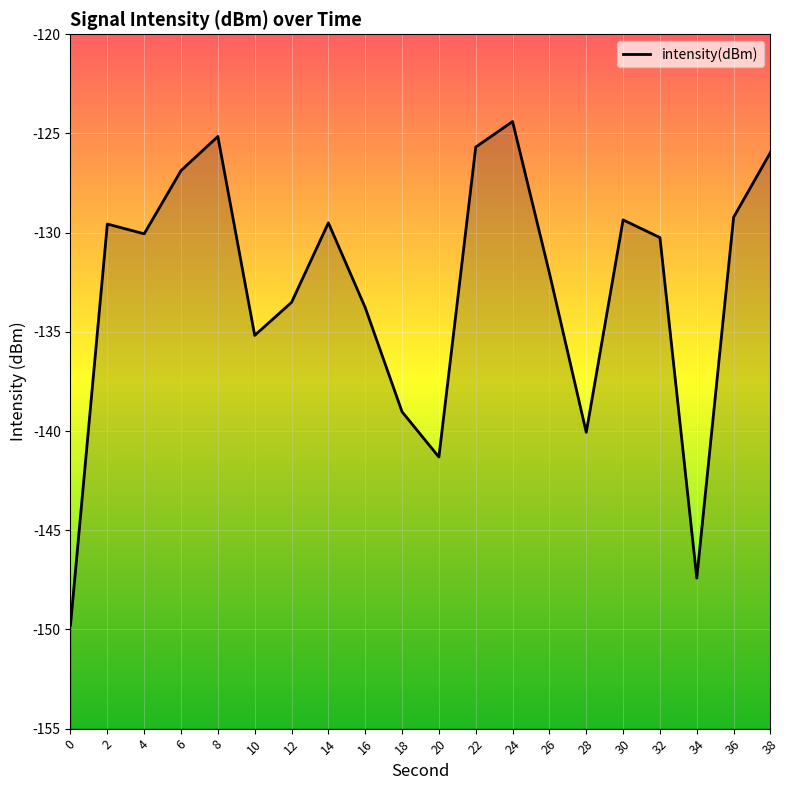

What is the average value?

-132.9